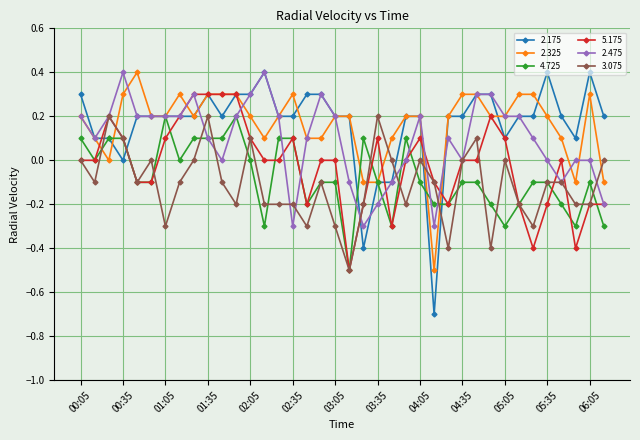

What is the difference between the second highest and second lowest values in the 3.075 series?

0.6